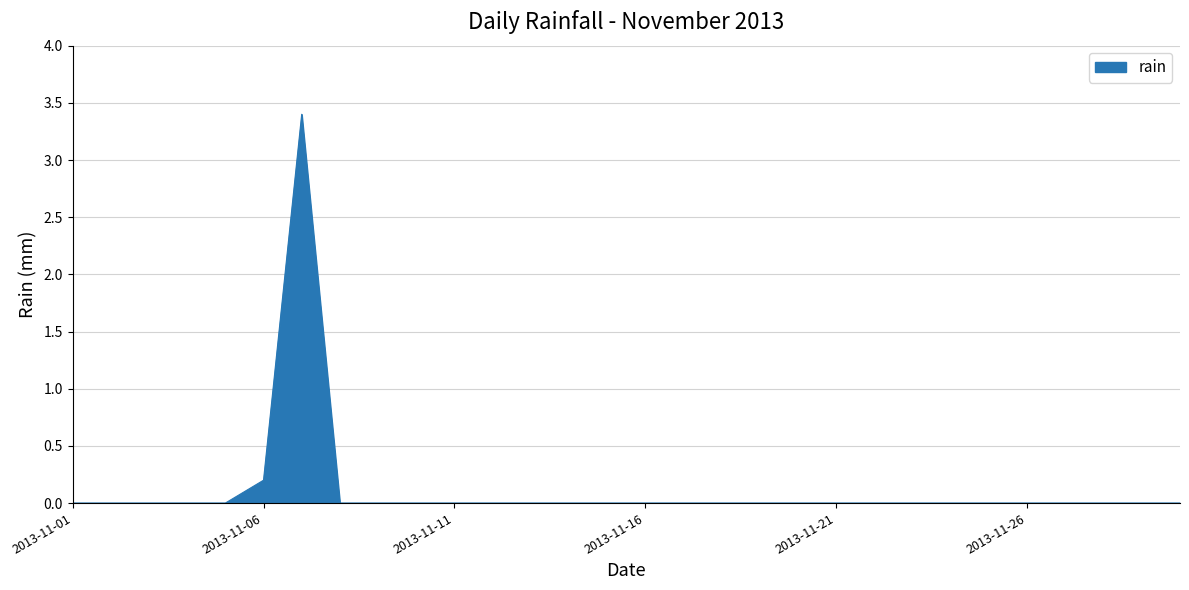

How many series are shown in this chart?

1